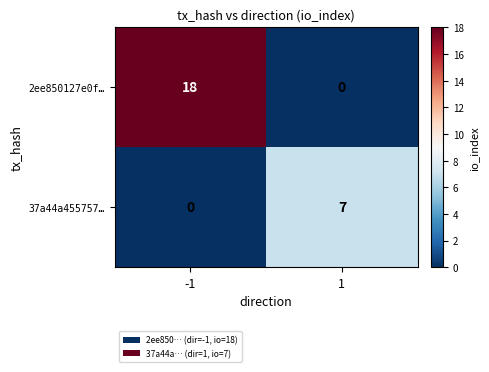

Which series has the largest range (max minus min)?

2ee850127e0f…